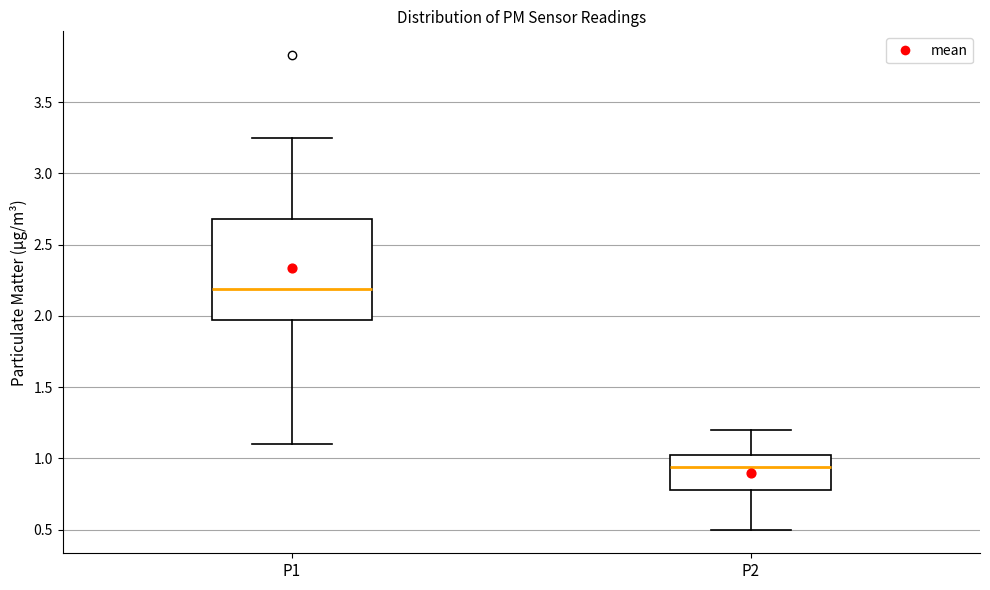

Which box's median line is the lowest?

P2